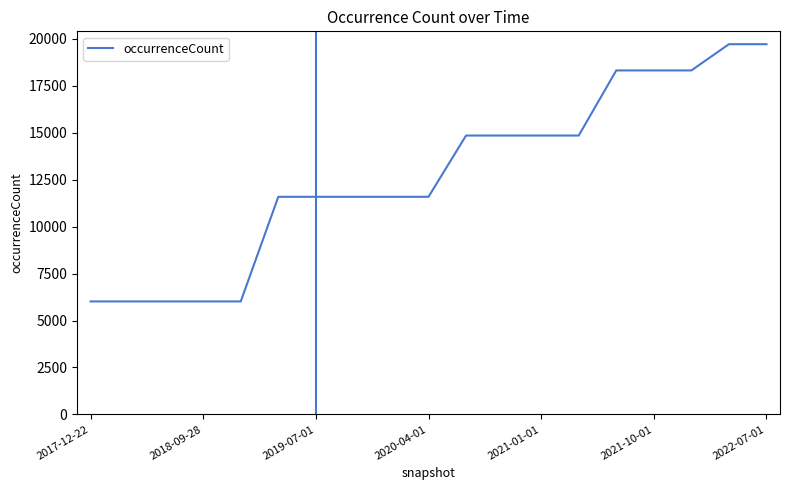

What is the greatest value displayed?

19712